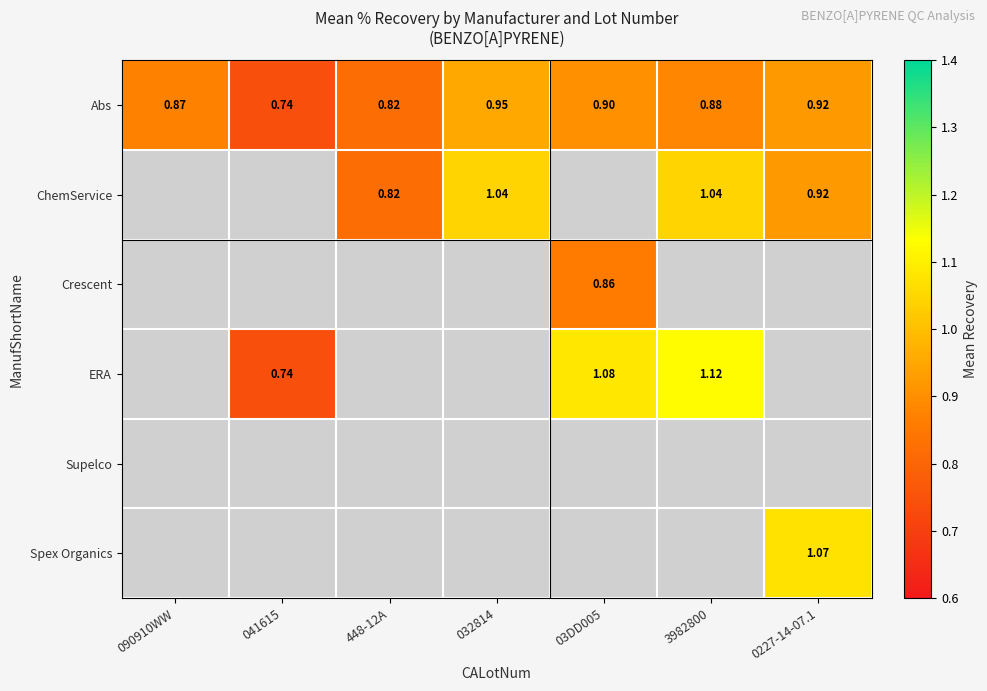

Is the value of ChemService at 0227-14-07.1 greater than the value of ERA at 041615?

Yes